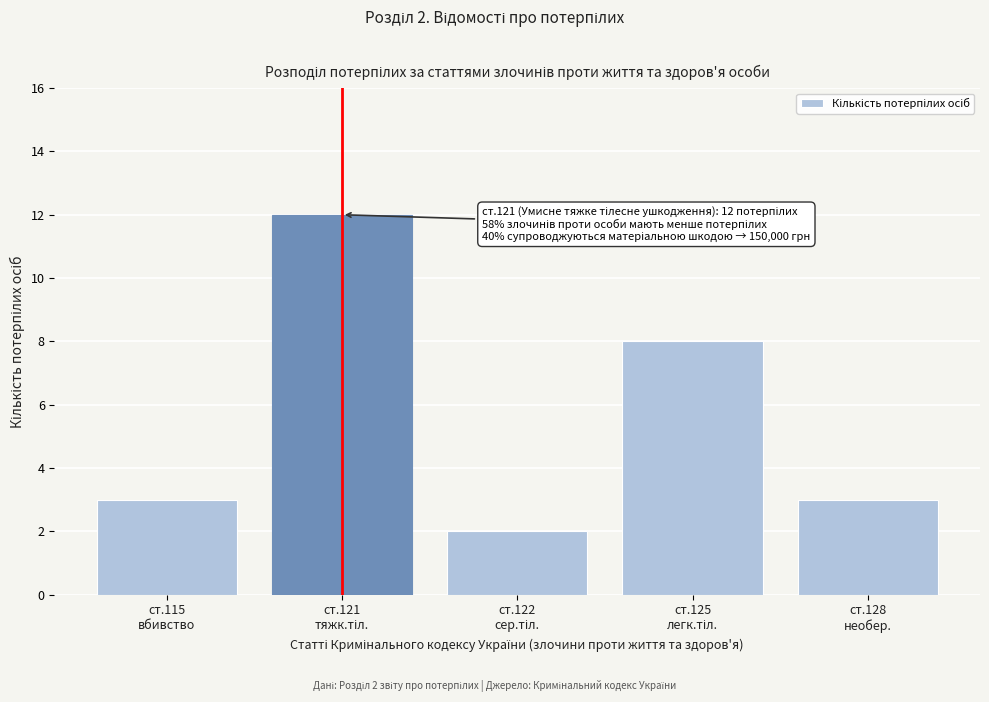

Reading left to right, extract all data points from this chart.

3	12	2	8	3